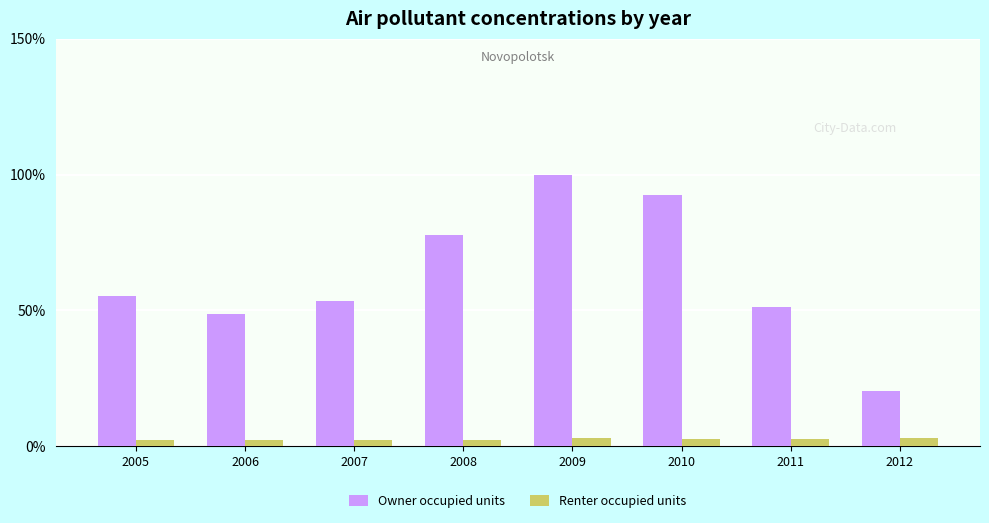

What is the value of the Renter occupied units bar at the 4th from the left?

2.3